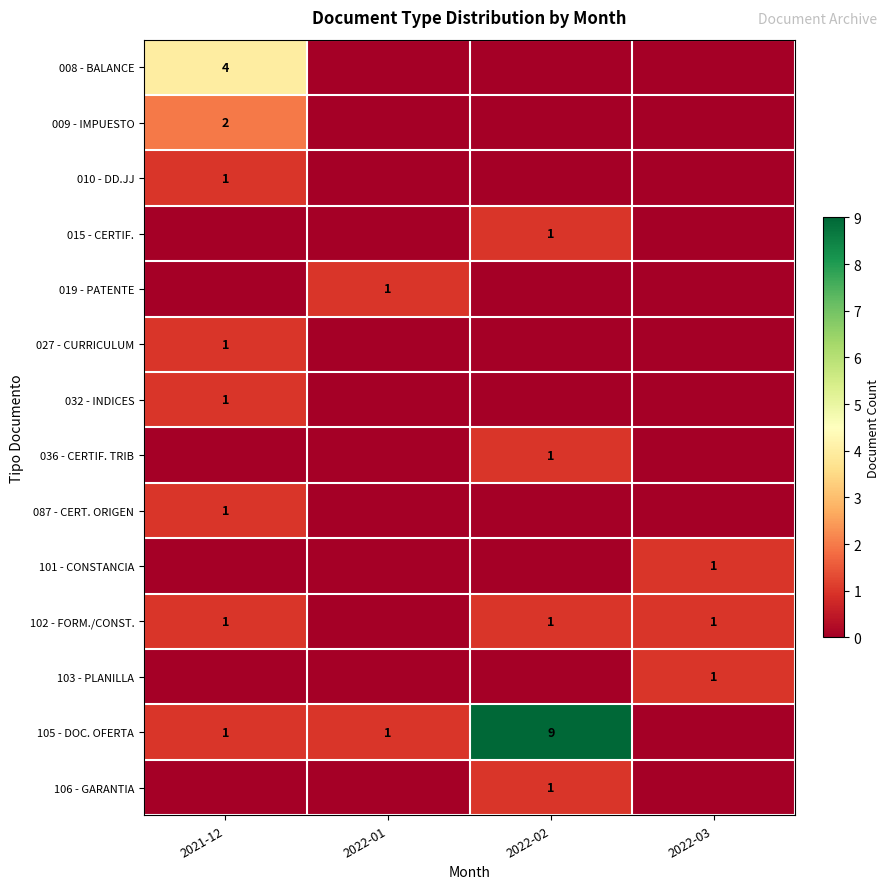

Is it true that 008 - BALANCE equals 1 at 2021-12?

False